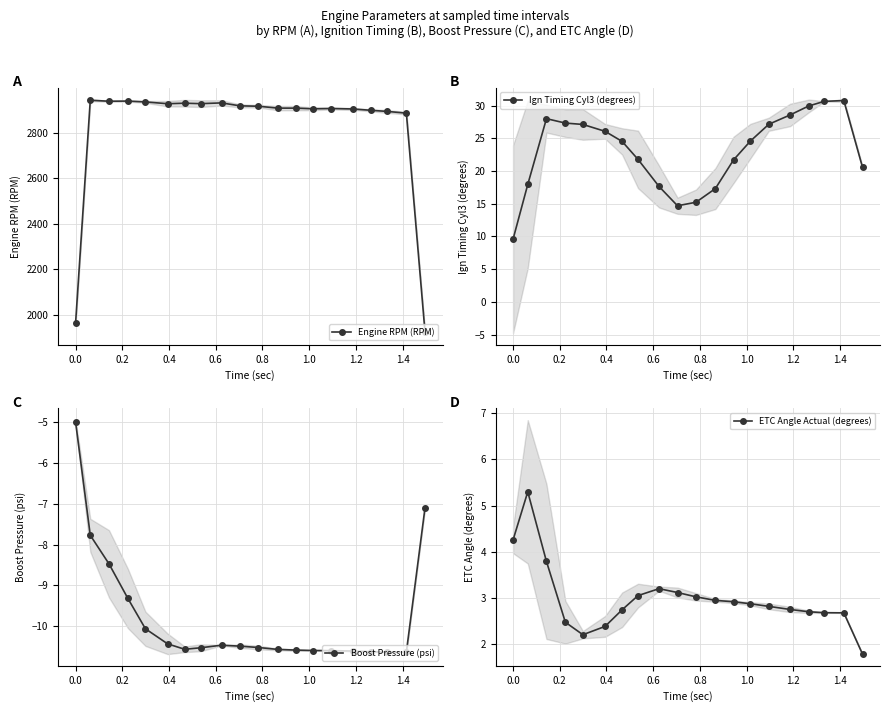

Is this an area chart (filled region under the line)?

No